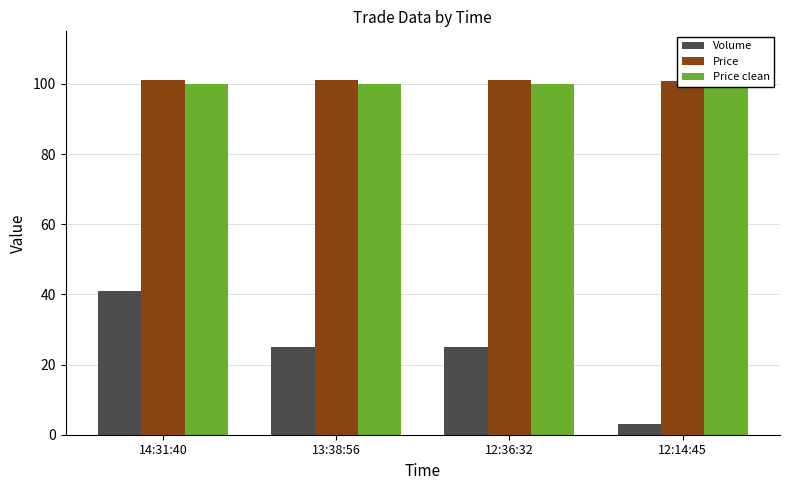

Are the bars horizontal?

No